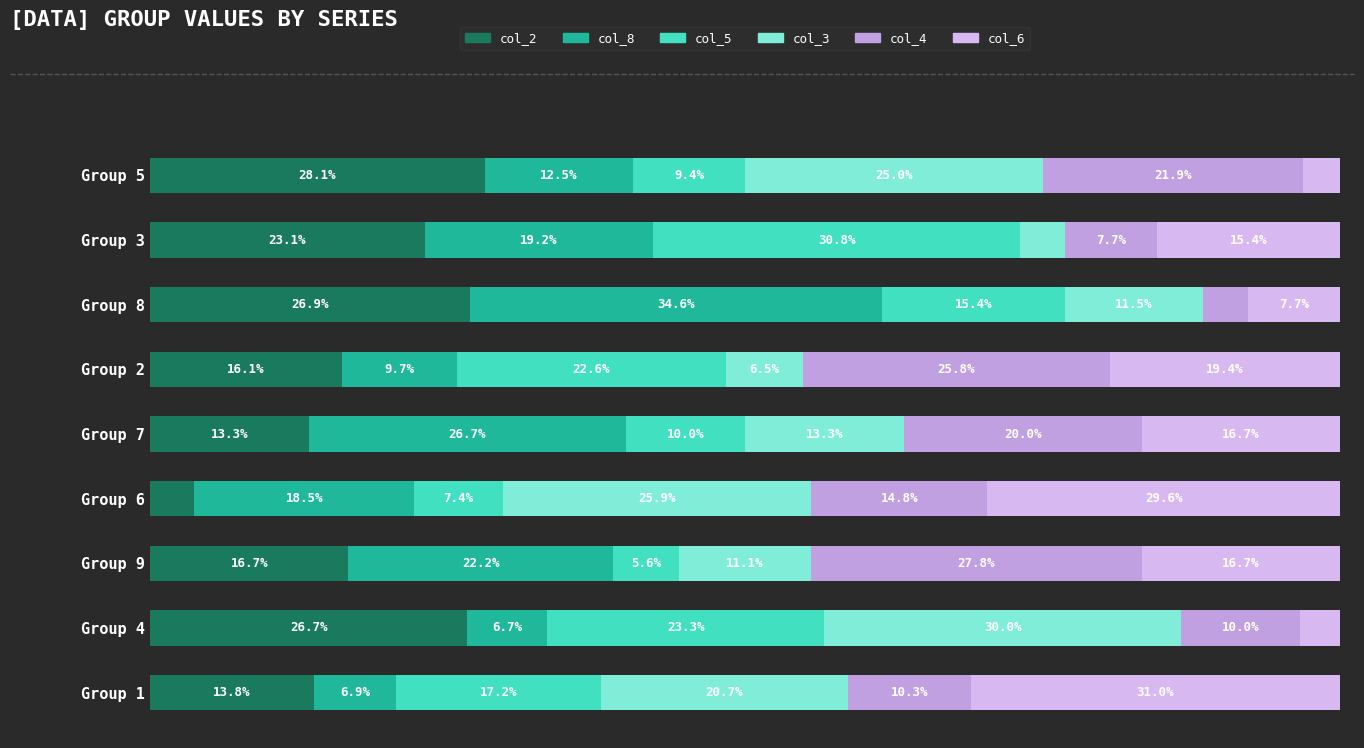

How many bars are there in total?

54